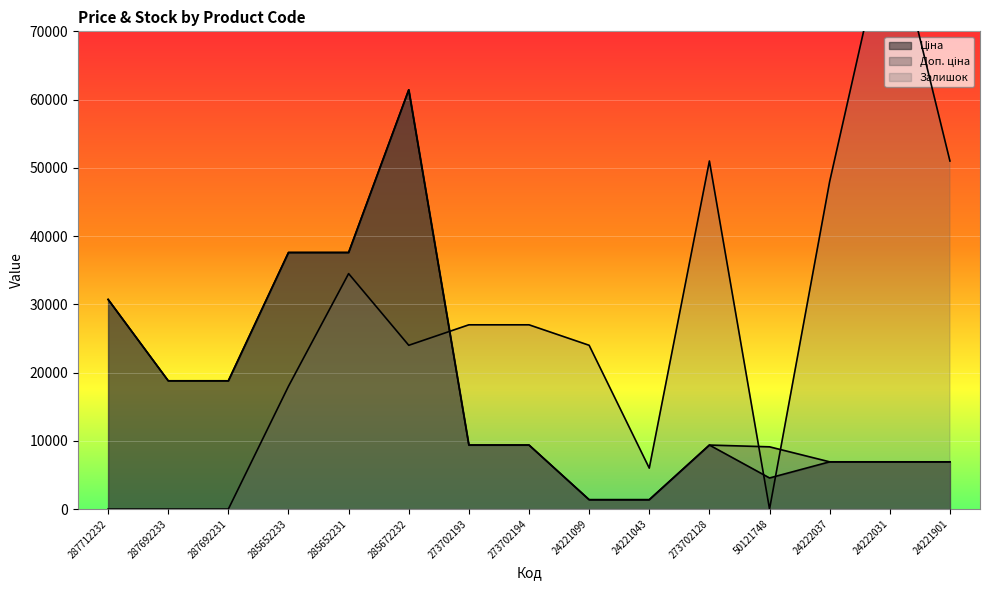

In Залишок, how many points are higher than both neighbors (excluding endpoints)?

3